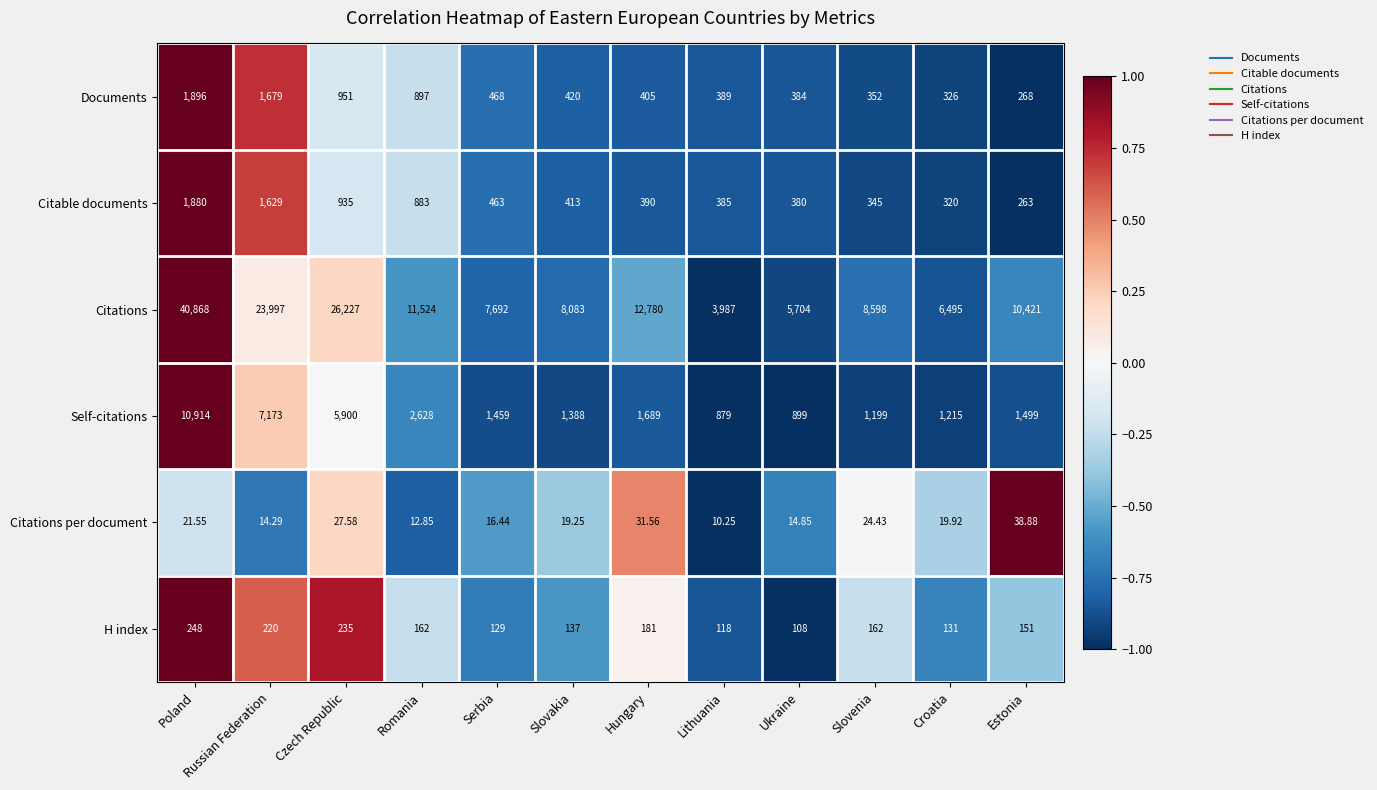

Which series has the largest total across all categories?

Citations